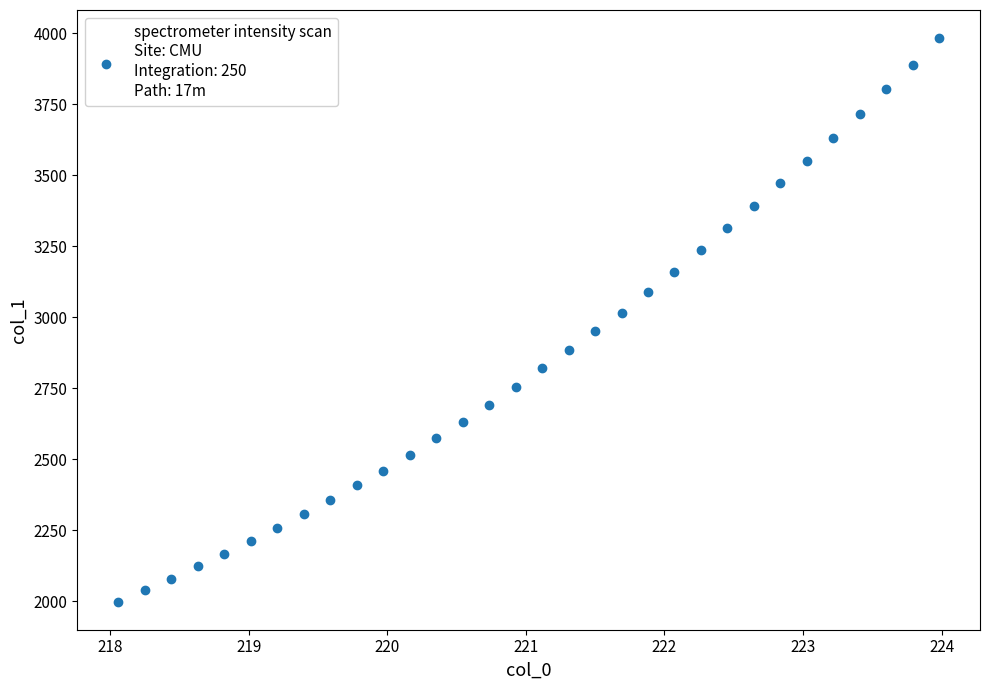

What is the range of Y values (max minus min)?

1983.6